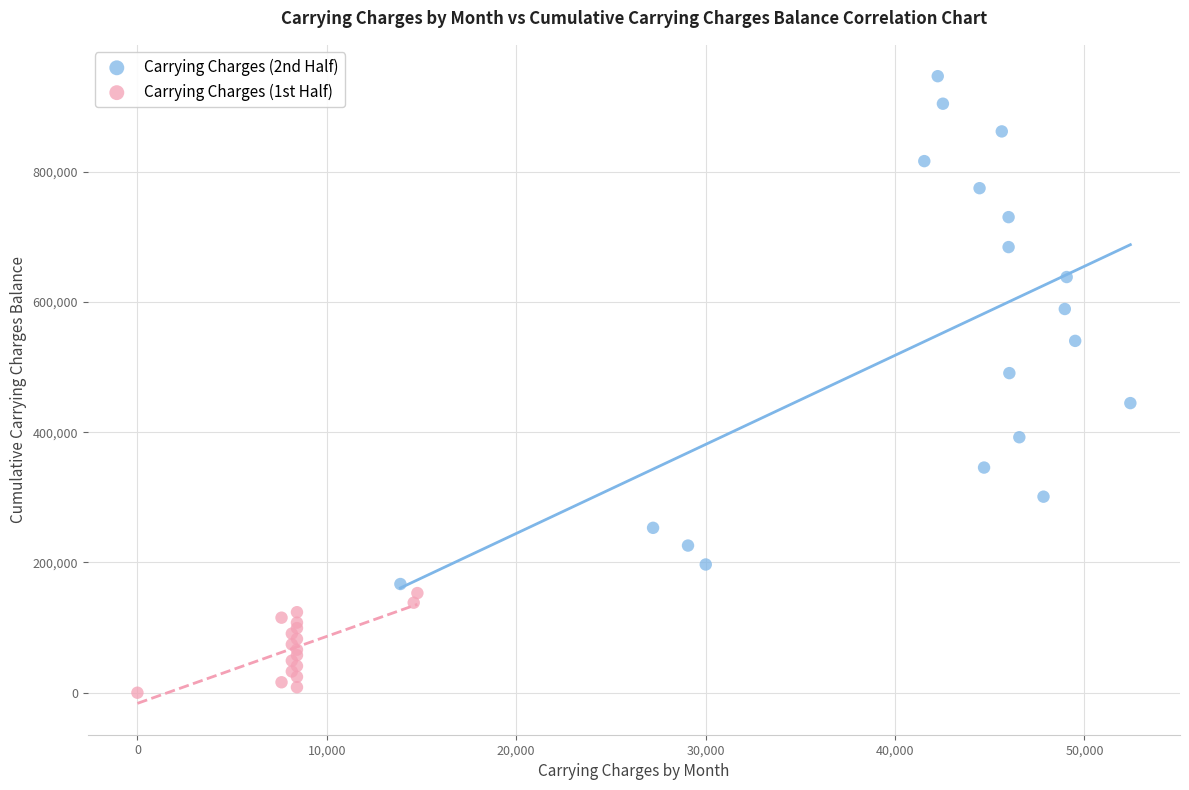

Which series has the widest spread of Y values?

Carrying Charges (2nd Half)